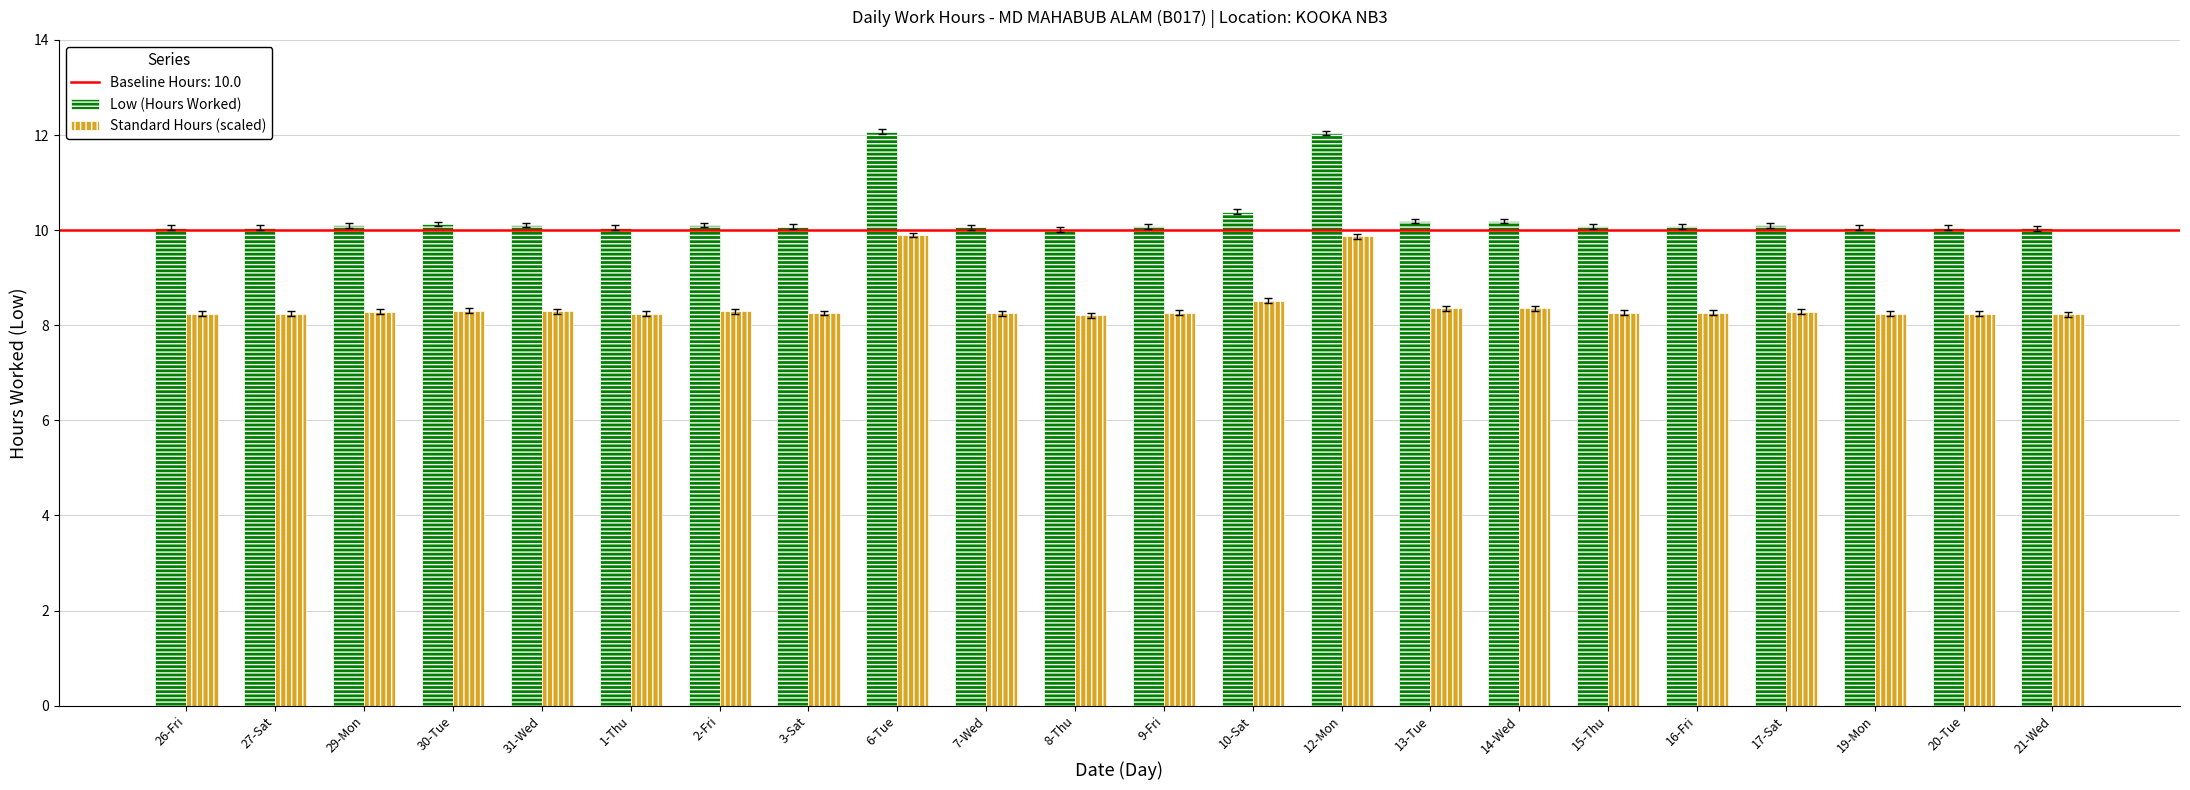

Which series has the largest total across all categories?

Low (Hours Worked)